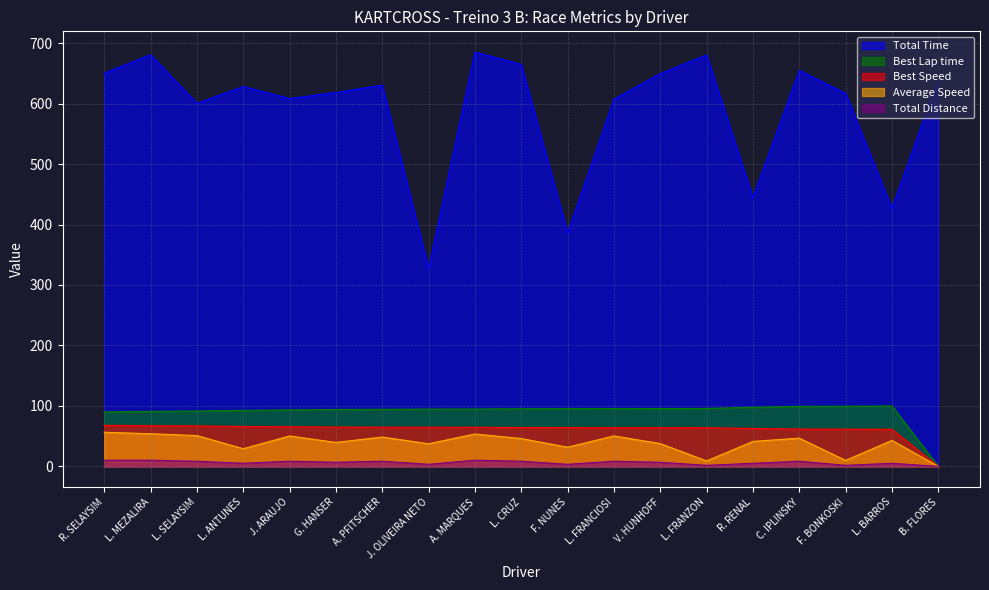

True or false: Total Distance and Best Lap time intersect in this chart.

False